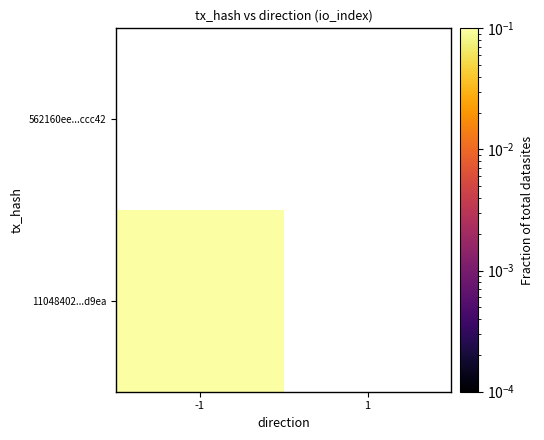

At which label does 562160ee...ccc42 reach its peak?

-1